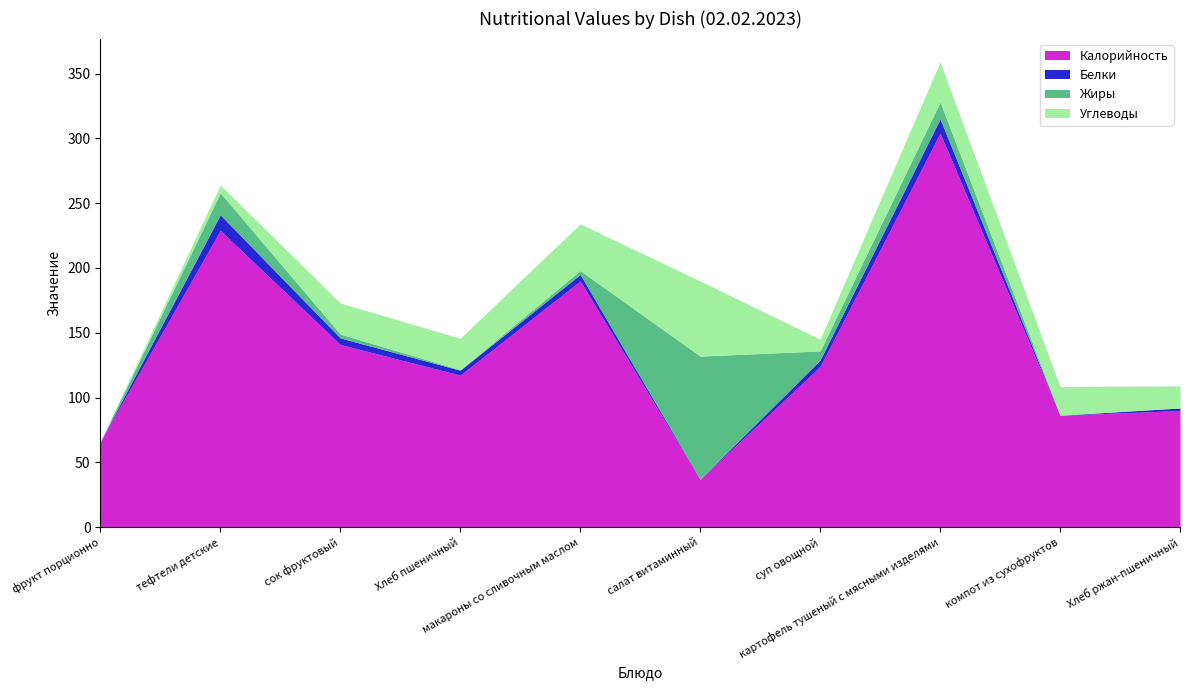

Reading left to right, list all the values displayed in this chart.

Калорийность: фрукт порционно=66.0	тефтели детские=229.0	сок фруктовый=141.0	Хлеб пшеничный=117.3	макароны со сливочным маслом=190.0	салат витаминный=37.0	суп овощной=124.0	картофель тушеный с мясными изделями=304.0	компот из сухофруктов=86.4	Хлеб ржан-пшеничный=90.0
Белки: фрукт порционно=0.0	тефтели детские=12.0	сок фруктовый=5.0	Хлеб пшеничный=3.8	макароны со сливочным маслом=5.0	салат витаминный=0.0	суп овощной=5.0	картофель тушеный с мясными изделями=11.0	компот из сухофруктов=0.0	Хлеб ржан-пшеничный=2.0
Жиры: фрукт порционно=0.0	тефтели детские=17.0	сок фруктовый=3.0	Хлеб пшеничный=0.4	макароны со сливочным маслом=3.0	салат витаминный=95.0	суп овощной=7.0	картофель тушеный с мясными изделями=13.0	компот из сухофруктов=0.0	Хлеб ржан-пшеничный=0.0
Углеводы: фрукт порционно=0.0	тефтели детские=6.0	сок фруктовый=24.0	Хлеб пшеничный=24.2	макароны со сливочным маслом=36.0	салат витаминный=58.0	суп овощной=9.0	картофель тушеный с мясными изделями=31.0	компот из сухофруктов=22.2	Хлеб ржан-пшеничный=17.0